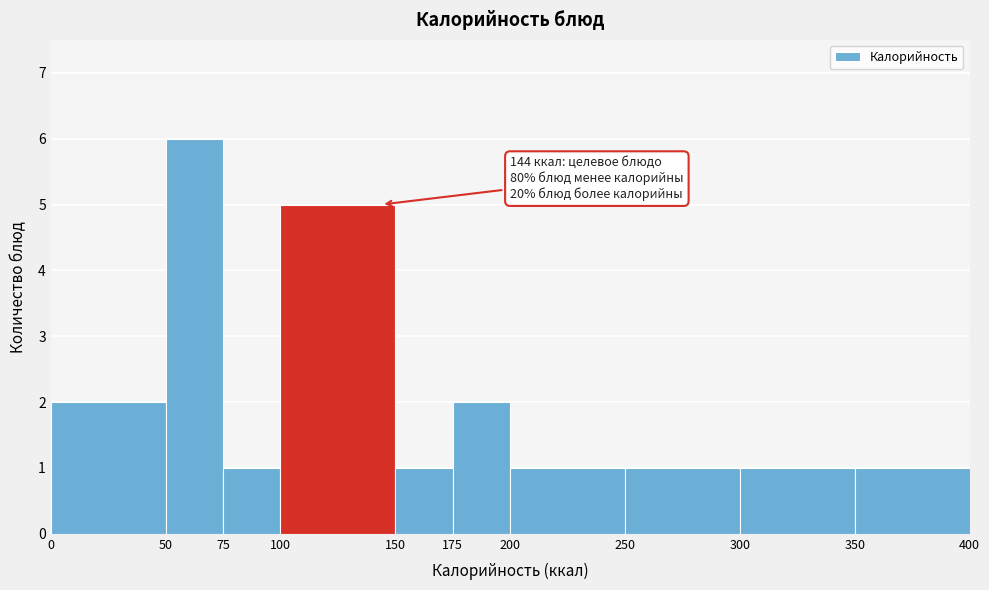

Which range on the x-axis has the tallest bar?

50 to 75